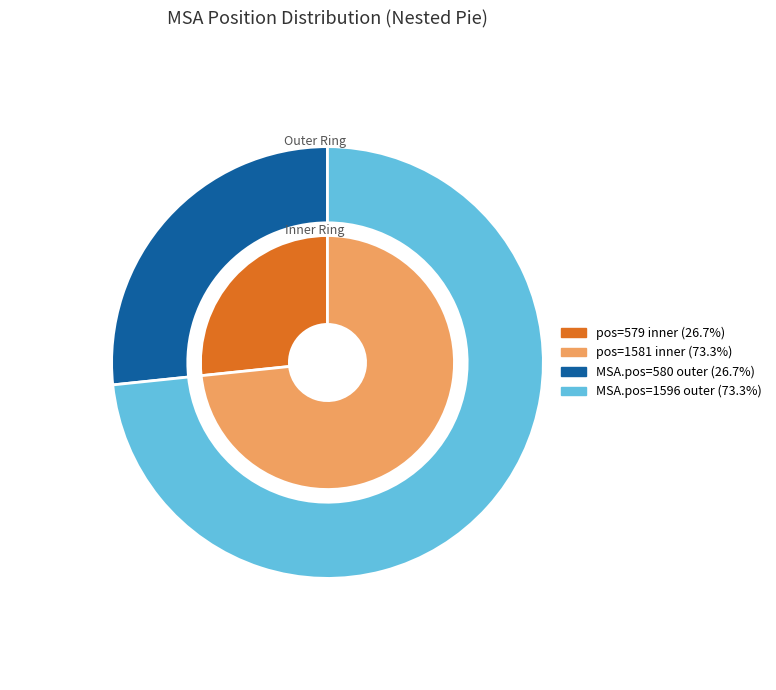

To the nearest percent, what percentage of the pie is 1581?

73%